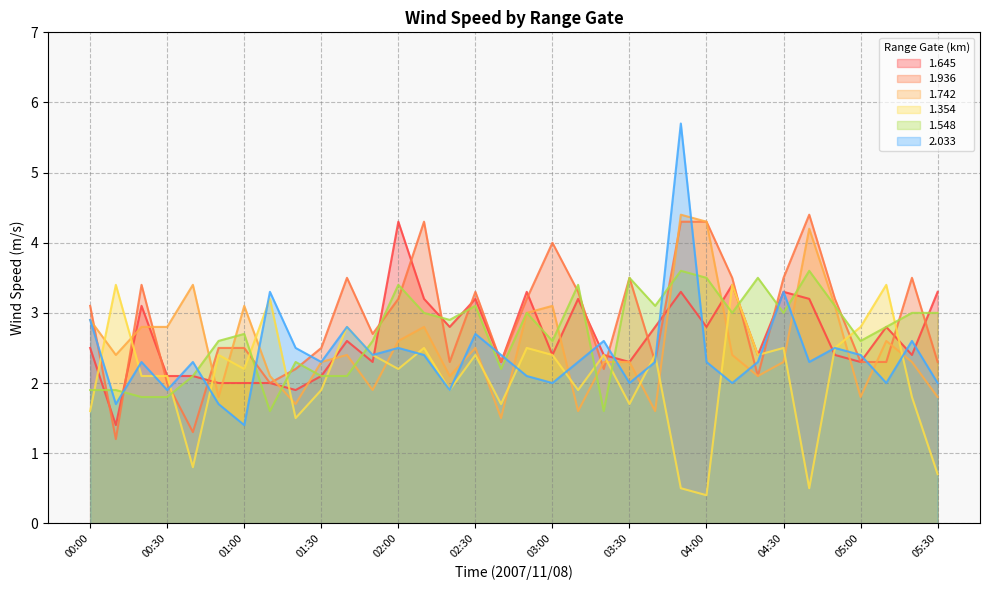

In 2.033, how many points are higher than both neighbors (excluding endpoints)?

11